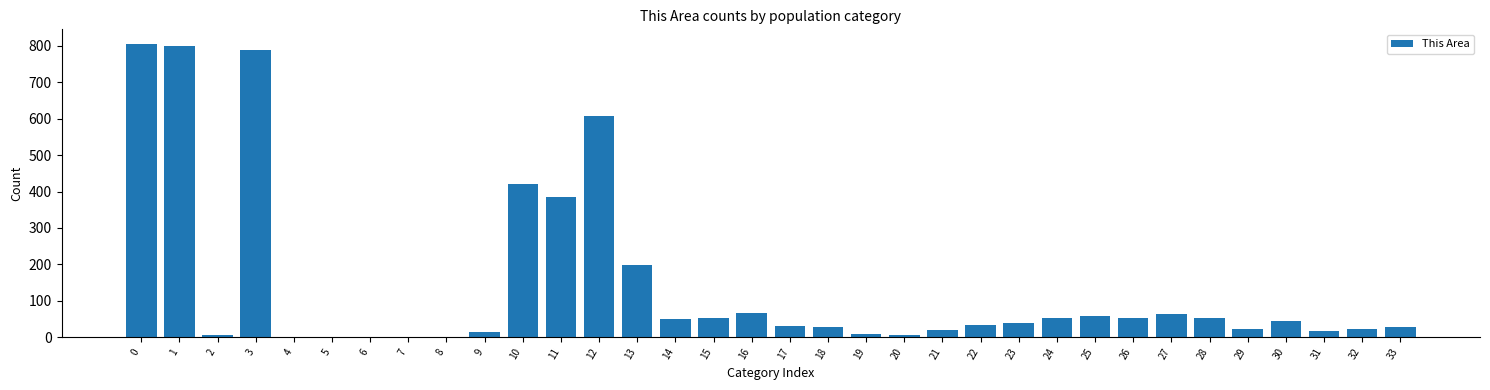

What is the sum of all values?

4773